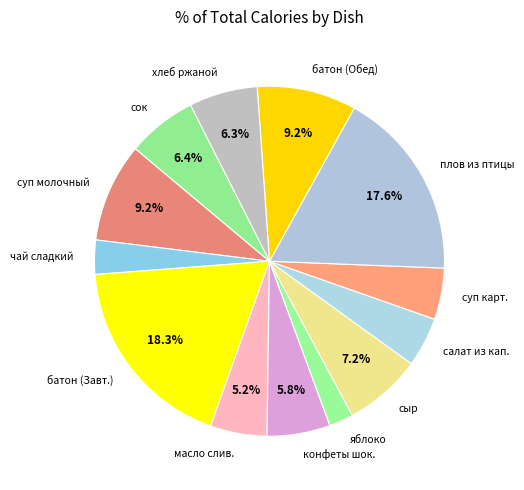

Is the sum of суп молочный and масло слив. greater than half?

No